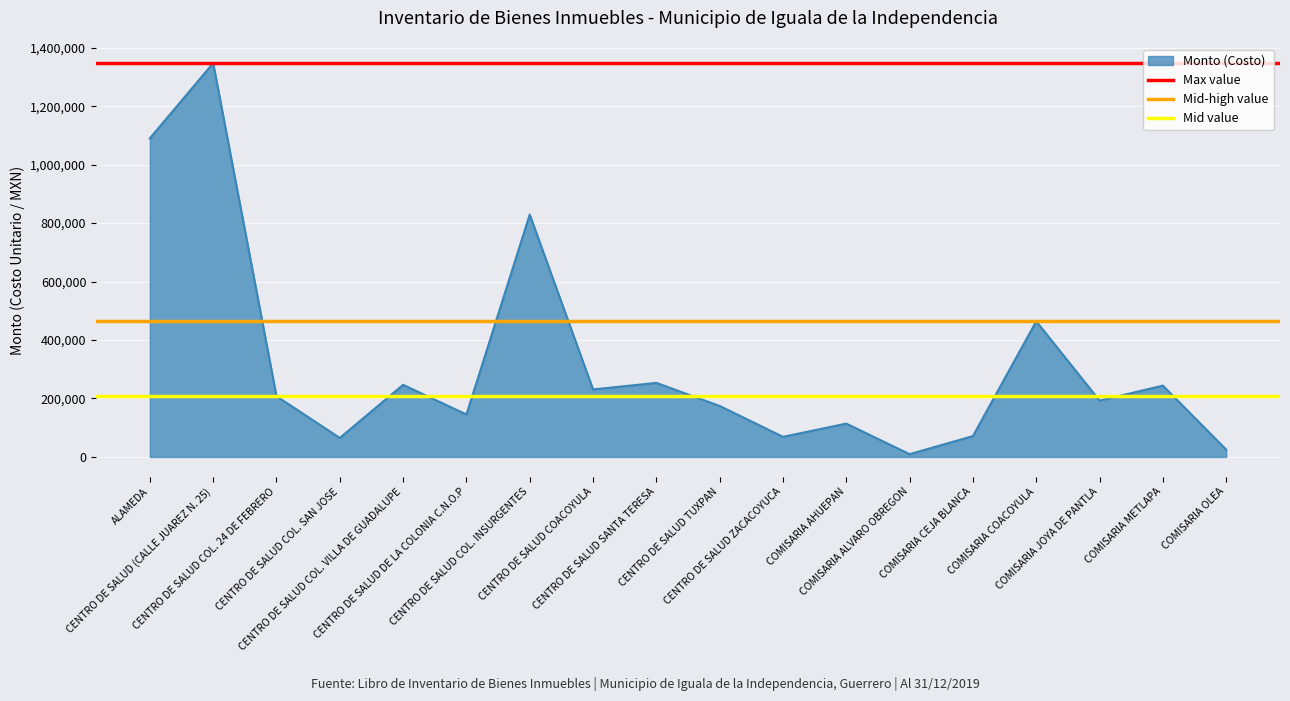

At which label is Mid value closest to 207813?

ALAMEDA